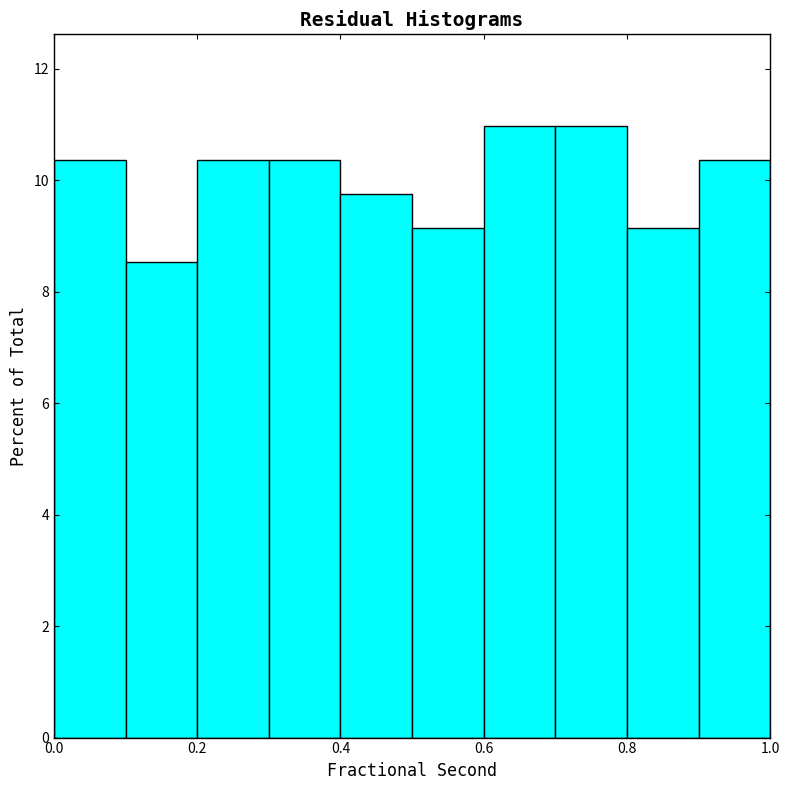

Reading left to right, transcribe this chart: for each bar, give the range it covers on the x-axis and its height. The values are not printed on the chart, so give them approximately, as read against the axis.

0.0 to 0.1: 10.4
0.1 to 0.2: 8.6
0.2 to 0.3: 10.4
0.3 to 0.4: 10.4
0.4 to 0.5: 9.8
0.5 to 0.6: 9.2
0.6 to 0.7: 11.0
0.7 to 0.8: 11.0
0.8 to 0.9: 9.2
0.9 to 1.0: 10.4